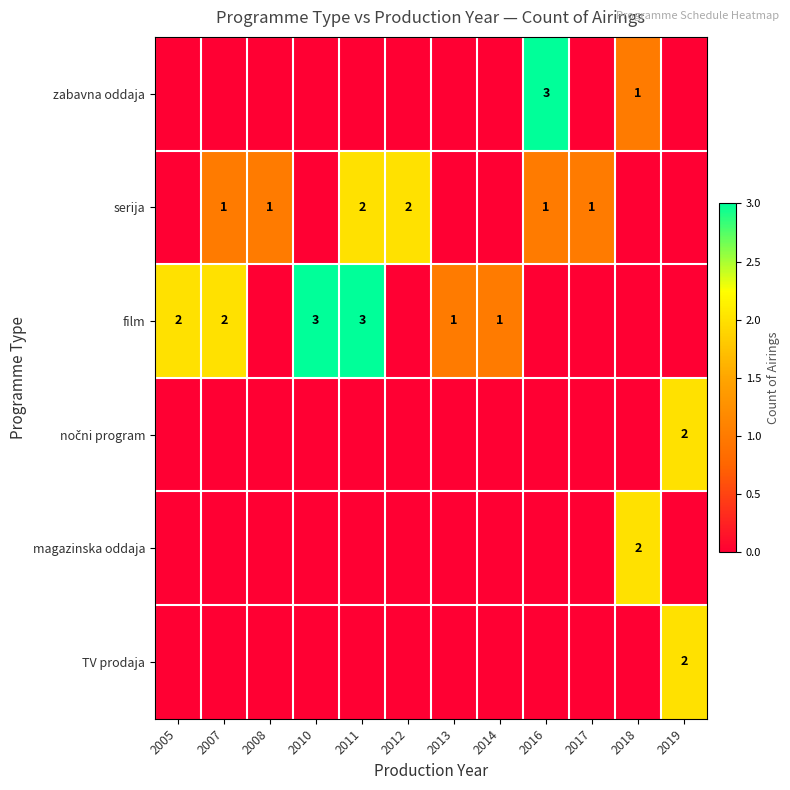

Is it true that serija equals 1 at 2017?

True